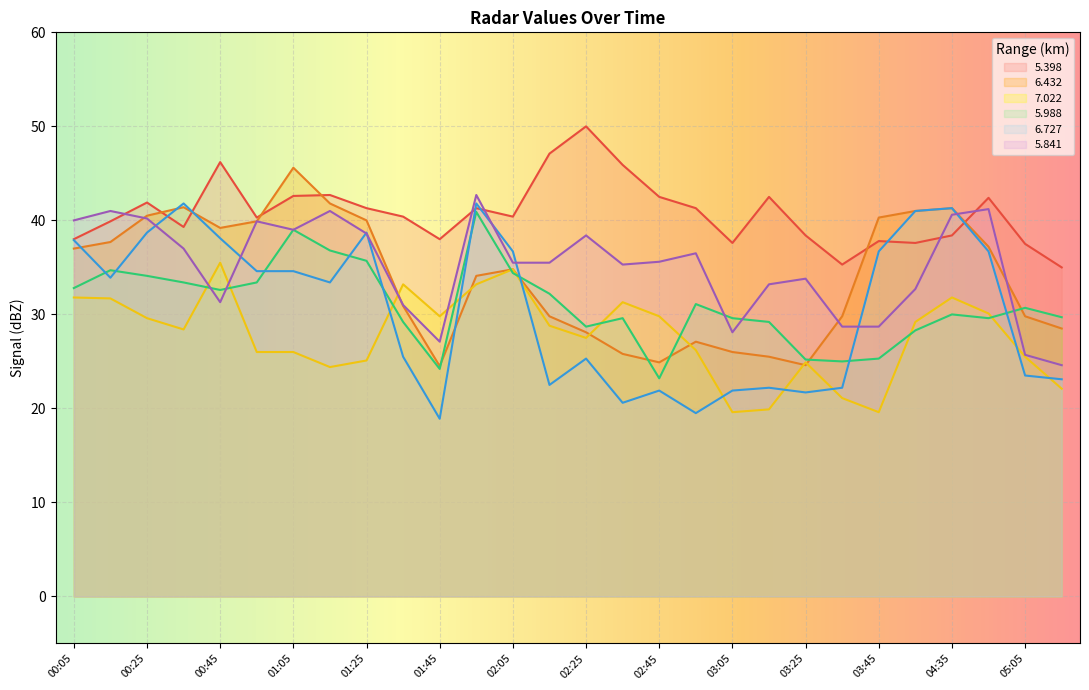

Reading right to left, list all the values displayed in this chart.

  5.398: 05:15=35.0	05:05=37.5	04:45=42.4	04:35=38.4	04:25=37.6	03:45=37.8	03:35=35.3	03:25=38.4	03:15=42.5	03:05=37.6	02:55=41.3	02:45=42.5	02:35=45.9	02:25=50.0	02:15=47.1	02:05=40.4	01:55=41.3	01:45=38.0	01:35=40.4	01:25=41.3	01:15=42.7	01:05=42.6	00:55=40.3	00:45=46.2	00:35=39.3	00:25=41.9	00:15=39.9	00:05=38.0
  6.432: 05:15=28.5	05:05=29.8	04:45=37.2	04:35=41.3	04:25=41.0	03:45=40.3	03:35=29.8	03:25=24.6	03:15=25.5	03:05=26.0	02:55=27.1	02:45=24.9	02:35=25.8	02:25=28.1	02:15=29.8	02:05=34.8	01:55=34.1	01:45=24.5	01:35=30.9	01:25=40.0	01:15=41.8	01:05=45.6	00:55=39.9	00:45=39.2	00:35=41.4	00:25=40.5	00:15=37.7	00:05=37.0
  7.022: 05:15=22.1	05:05=25.5	04:45=30.1	04:35=31.8	04:25=29.2	03:45=19.6	03:35=21.1	03:25=24.9	03:15=19.9	03:05=19.6	02:55=26.2	02:45=29.8	02:35=31.3	02:25=27.5	02:15=28.8	02:05=34.8	01:55=33.2	01:45=29.8	01:35=33.2	01:25=25.1	01:15=24.4	01:05=26.0	00:55=26.0	00:45=35.5	00:35=28.4	00:25=29.6	00:15=31.7	00:05=31.8
  5.988: 05:15=29.7	05:05=30.7	04:45=29.6	04:35=30.0	04:25=28.3	03:45=25.3	03:35=25.0	03:25=25.2	03:15=29.2	03:05=29.6	02:55=31.1	02:45=23.2	02:35=29.6	02:25=28.7	02:15=32.2	02:05=34.4	01:55=40.9	01:45=24.2	01:35=29.2	01:25=35.7	01:15=36.8	01:05=39.0	00:55=33.4	00:45=32.6	00:35=33.4	00:25=34.1	00:15=34.7	00:05=32.8
  6.727: 05:15=23.1	05:05=23.5	04:45=36.7	04:35=41.3	04:25=41.0	03:45=36.7	03:35=22.2	03:25=21.7	03:15=22.2	03:05=21.9	02:55=19.5	02:45=21.9	02:35=20.6	02:25=25.3	02:15=22.5	02:05=36.7	01:55=41.8	01:45=18.9	01:35=25.5	01:25=38.7	01:15=33.4	01:05=34.6	00:55=34.6	00:45=38.1	00:35=41.8	00:25=38.7	00:15=33.9	00:05=37.9
  5.841: 05:15=24.6	05:05=25.7	04:45=41.2	04:35=40.6	04:25=32.7	03:45=28.7	03:35=28.7	03:25=33.8	03:15=33.2	03:05=28.1	02:55=36.5	02:45=35.6	02:35=35.3	02:25=38.4	02:15=35.5	02:05=35.5	01:55=42.7	01:45=27.1	01:35=31.0	01:25=38.6	01:15=41.0	01:05=39.0	00:55=39.9	00:45=31.3	00:35=37.0	00:25=40.2	00:15=41.0	00:05=40.0